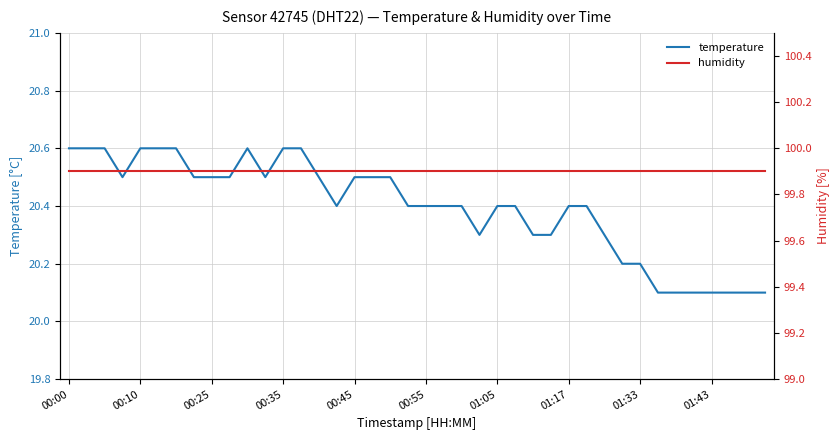

What is the smallest value displayed?

20.1